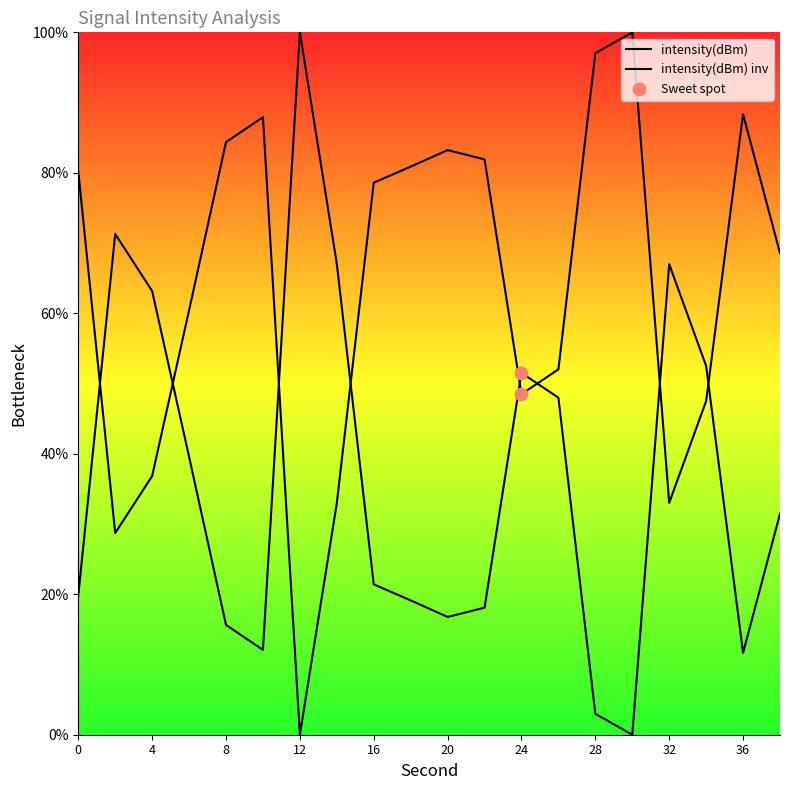

Which has a higher value, 26 or 38?

38